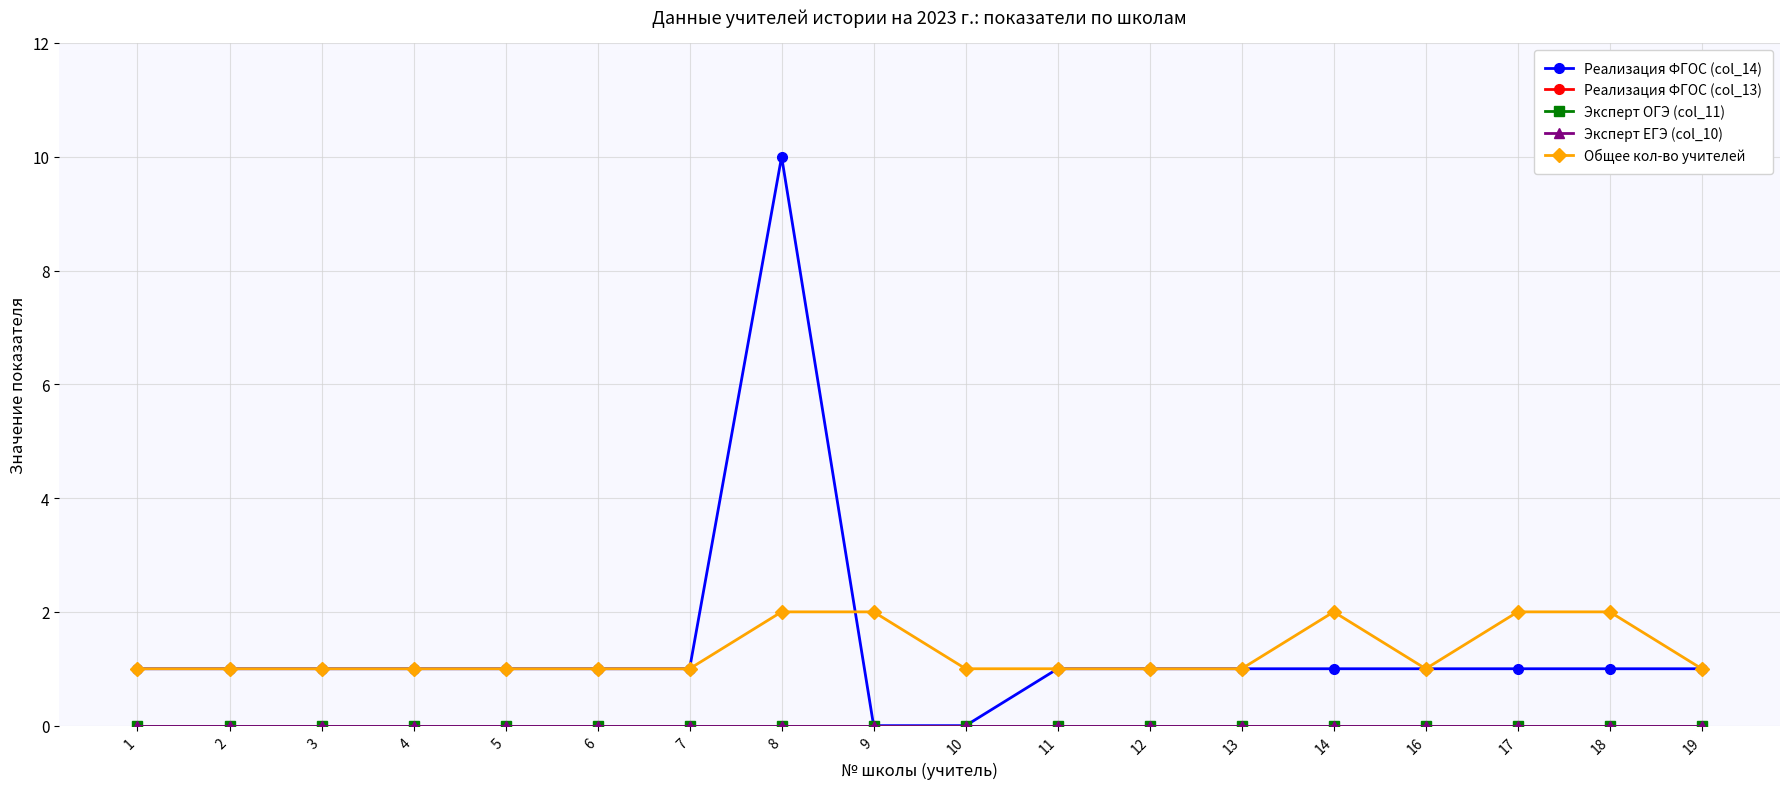

Which series changed the most between 7 and 12?

Реализация ФГОС (col_14)